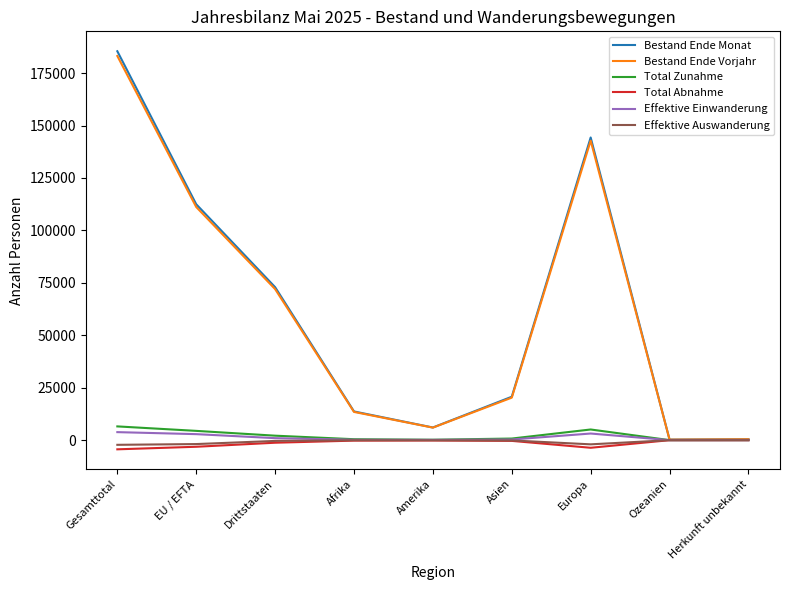

At which category is the sum across all series the highest?

Gesamttotal